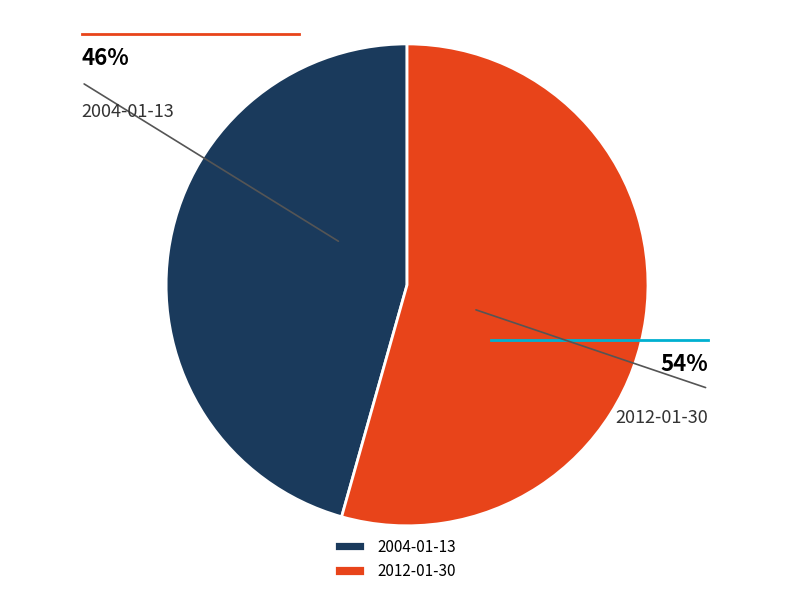

To the nearest percent, what percentage of the pie is 2004-01-13?

46%